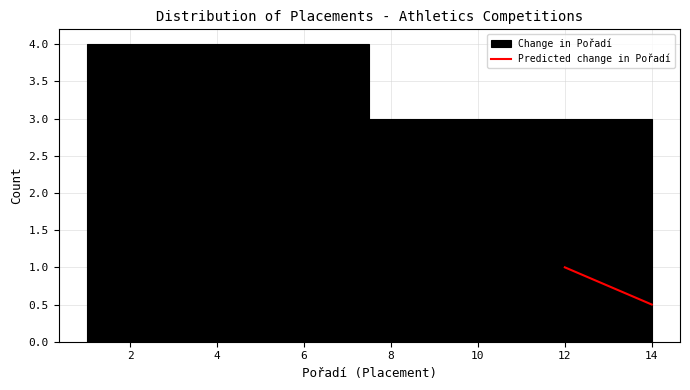

Reading left to right, list every bar in this chart as the range it spans on the x-axis followed by its height. Neither the bar edges nor the heights are printed on the chart, so give them approximately, as read against the axes.

1.0 to 2.0: 4
2.0 to 2.8: 4
2.8 to 3.8: 4
3.8 to 4.8: 4
4.8 to 5.6: 4
5.6 to 6.6: 4
6.6 to 7.6: 4
7.6 to 8.4: 3
8.4 to 9.4: 3
9.4 to 10.2: 3
10.2 to 11.2: 3
11.2 to 12.2: 3
12.2 to 13.0: 3
13.0 to 14.0: 3